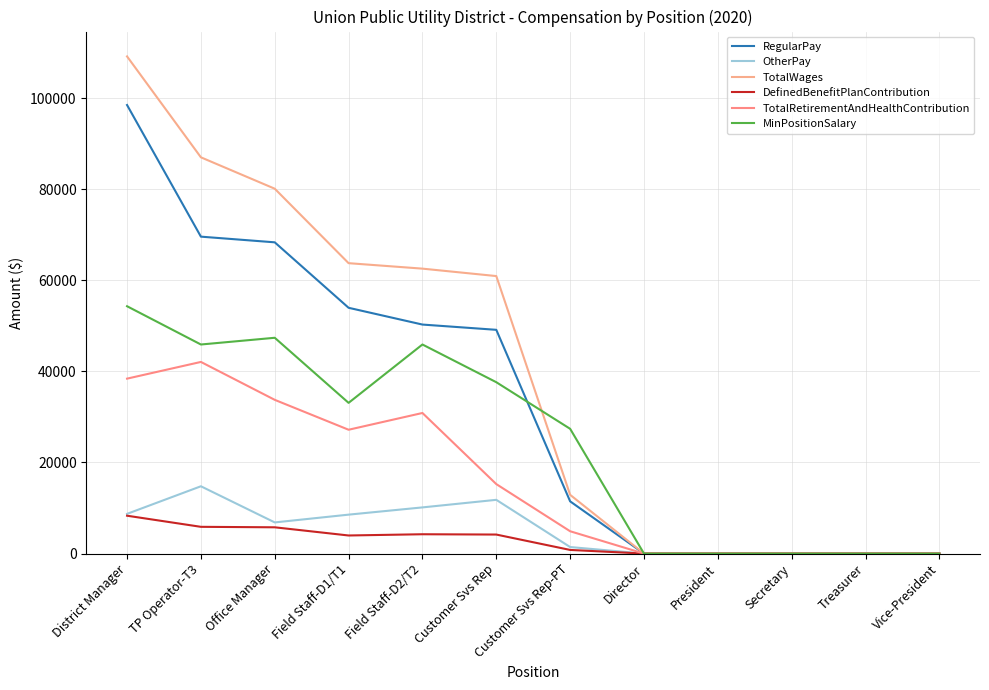

True or false: TotalWages has a value of 0 at Treasurer.

True